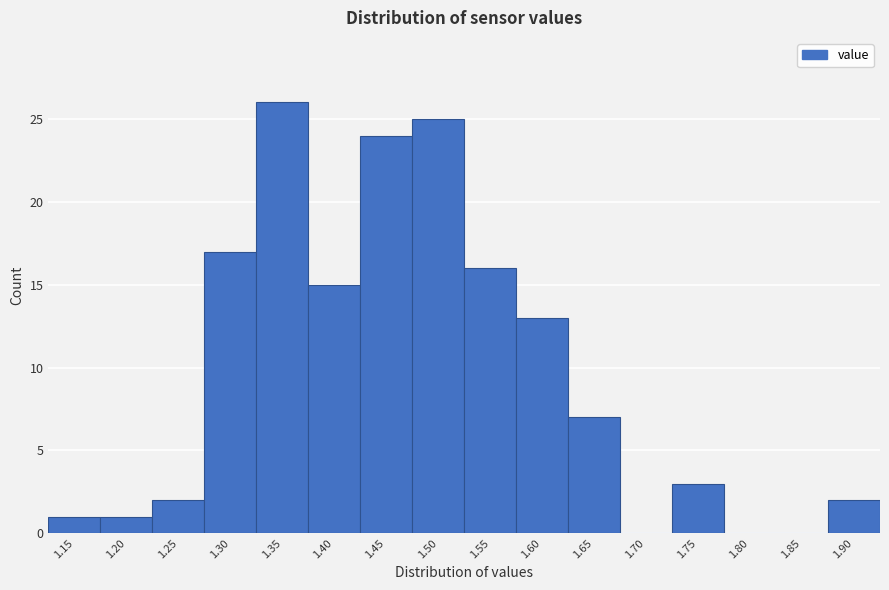

Reading left to right, extract all data points from this chart.

1.15=1	1.20=1	1.25=2	1.30=17	1.35=26	1.40=15	1.45=24	1.50=25	1.55=16	1.60=13	1.65=7	1.70=0	1.75=3	1.80=0	1.85=0	1.90=2